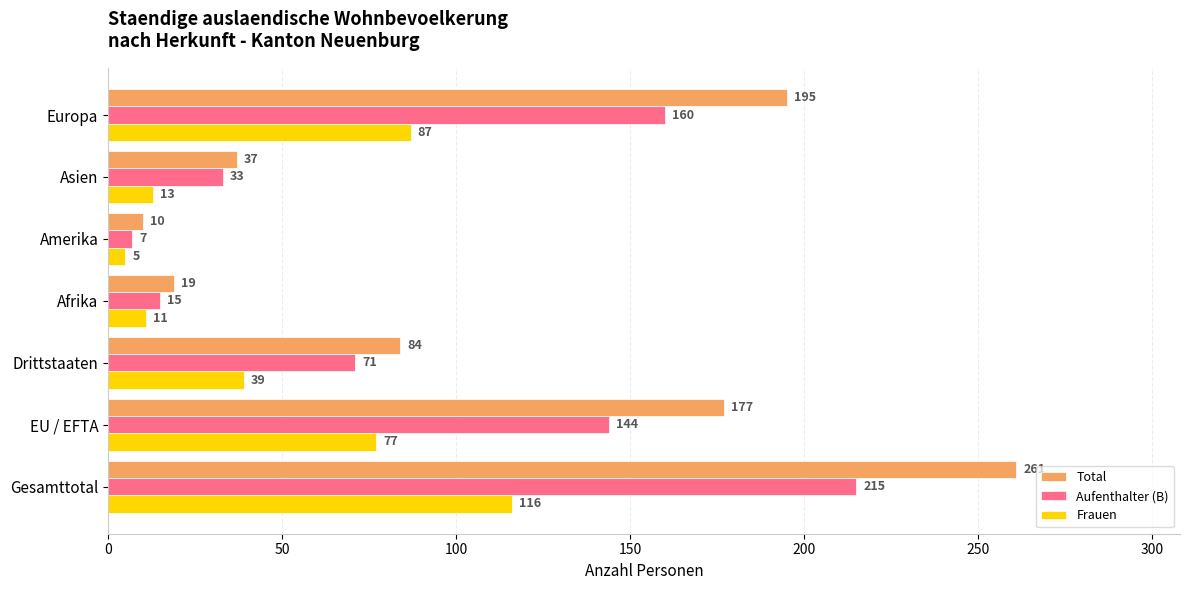

Count the number of data series in this chart.

3